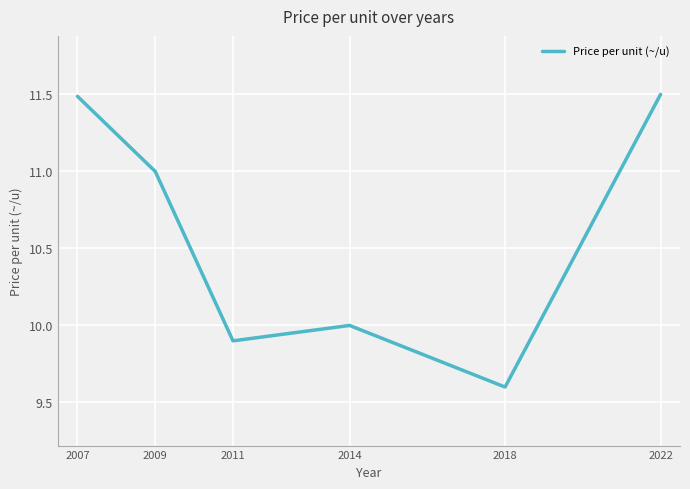

True or false: there are more than 1 points higher than both neighbors.

False